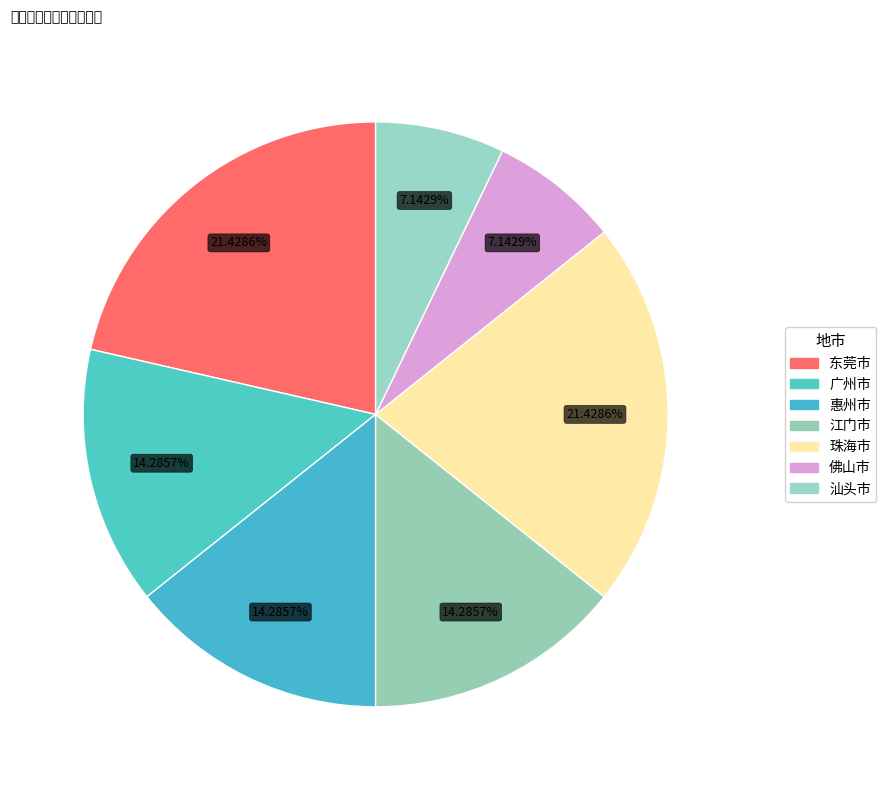

Does any single category account for the majority?

No